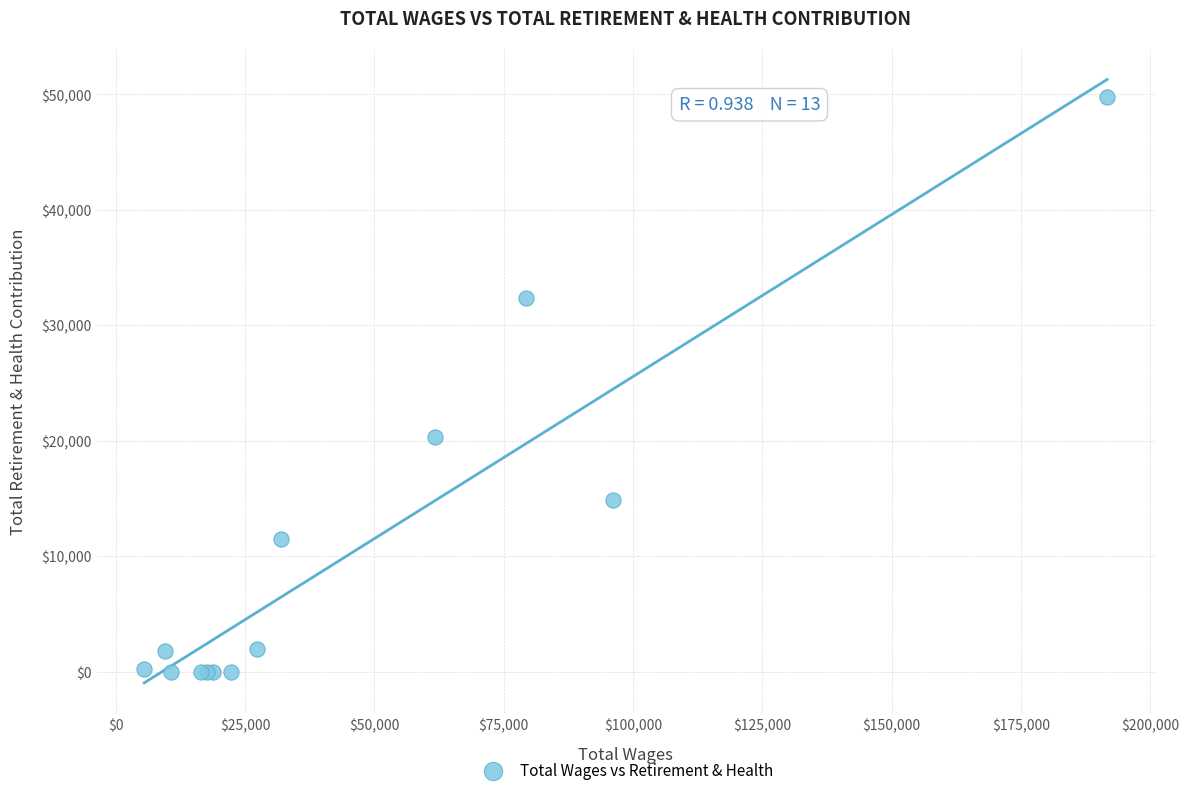

What Y value in the scatter plot is closest to 24878?

20357